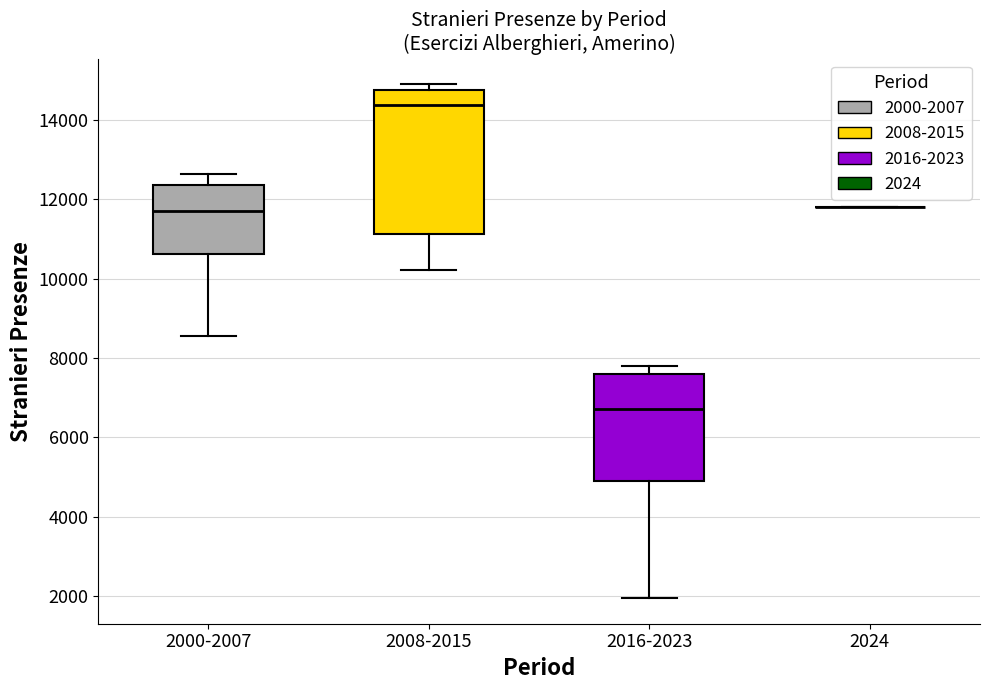

Reading left to right, transcribe this box plot: for each box, give where its median line is, the range the box spans, and where its two whiskers end, as read against the y-axis. The values are not printed on the chart, so give them approximately, as read against the axis.

2000-2007: median 11800, box 10600 to 12400, whiskers 8600 to 12600
2008-2015: median 14400, box 11200 to 14800, whiskers 10200 to 14800 (just above the box's upper edge)
2016-2023: median 6800, box 4800 to 7600, whiskers 2000 to 7800
2024: box collapsed to a line at 11800, whiskers 11800 to 11800